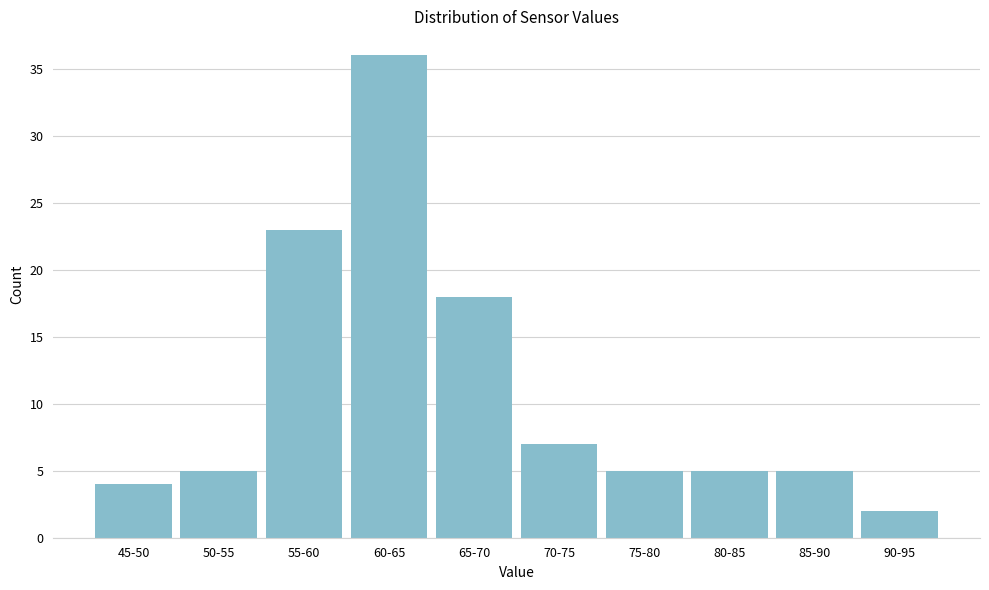

Reading right to left, list all the values displayed in this chart.

90-95=2	85-90=5	80-85=5	75-80=5	70-75=7	65-70=18	60-65=36	55-60=23	50-55=5	45-50=4